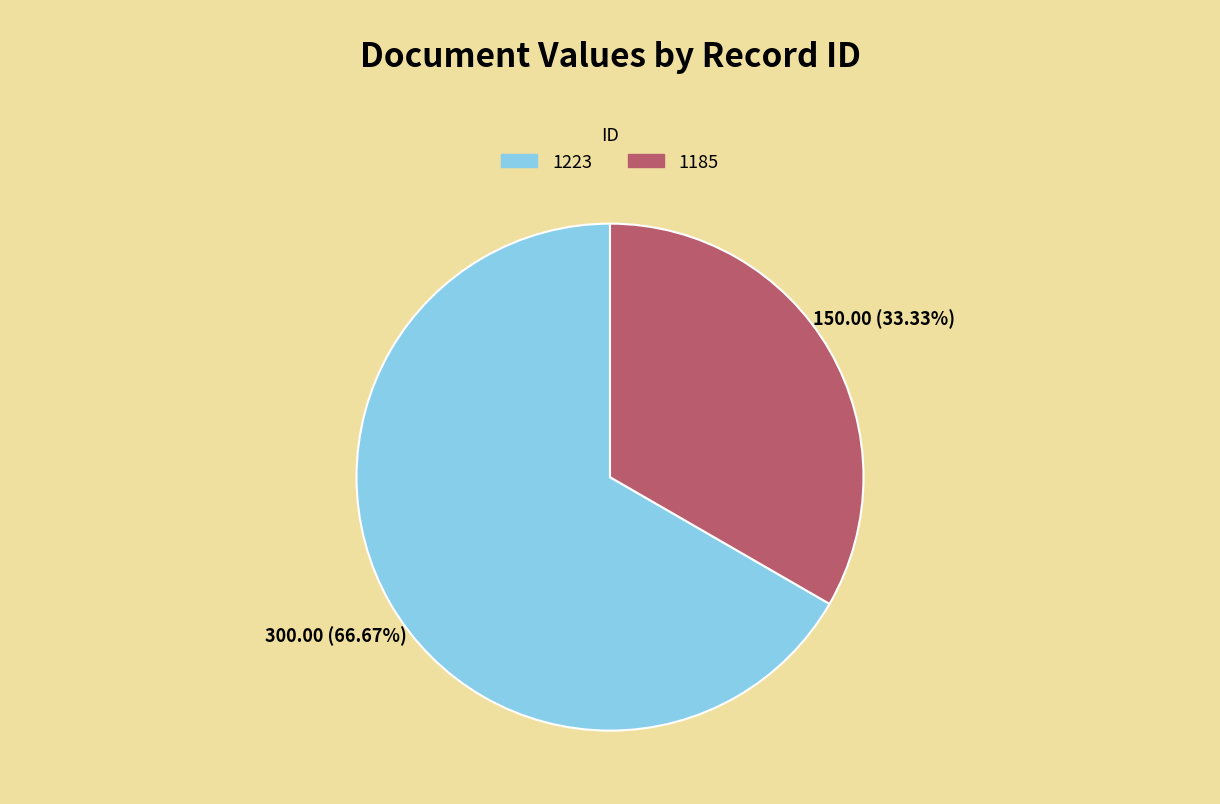

How many segments does this pie chart have?

2